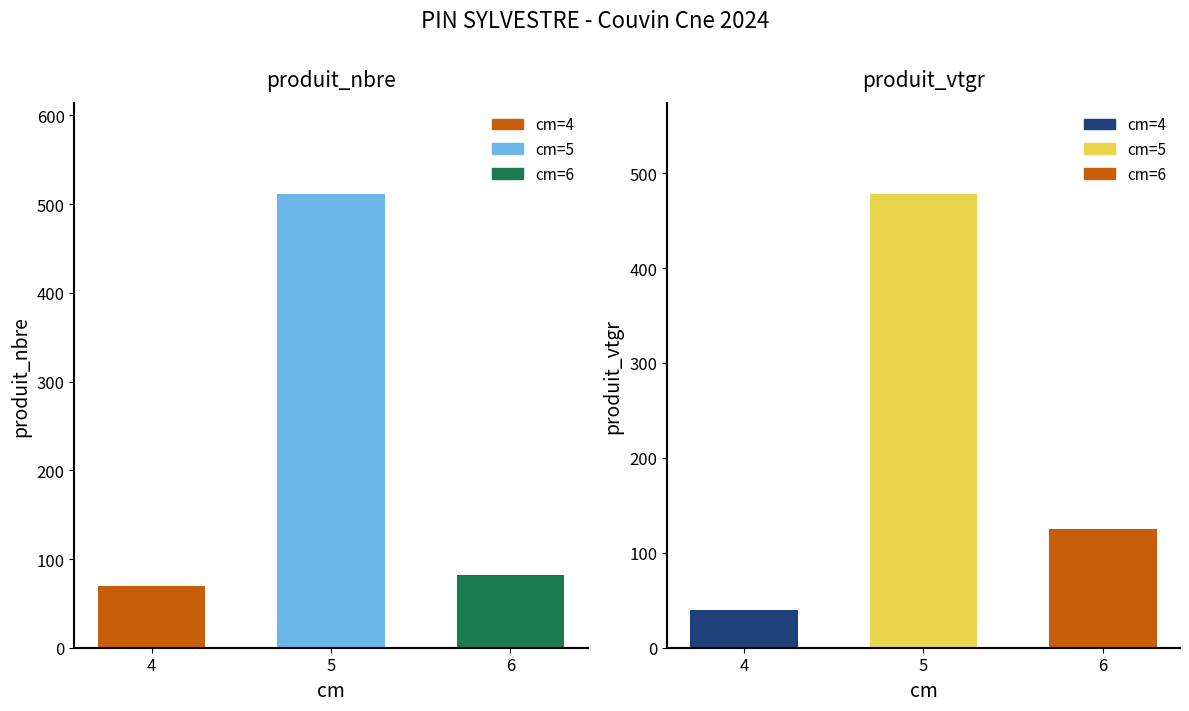

Is the value of produit_vtgr at 4 greater than the value of produit_nbre at 5?

No